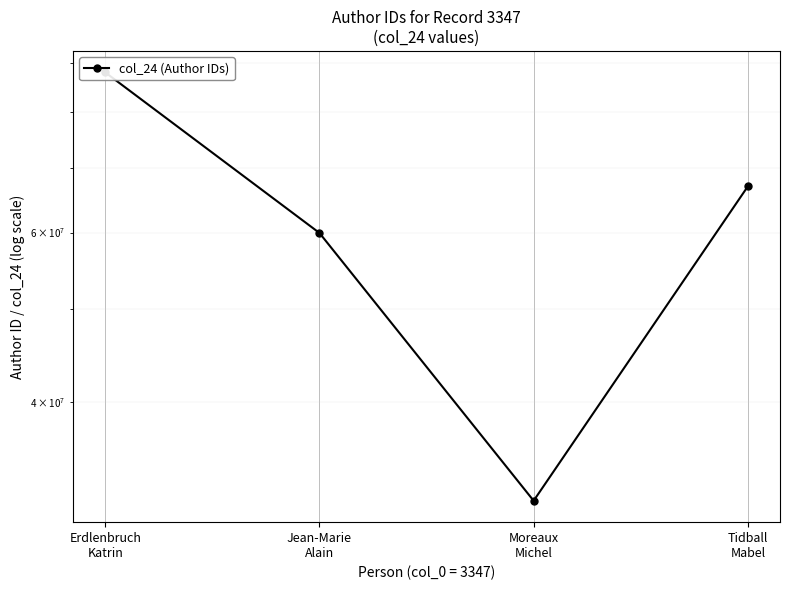

Is it true that the value at Jean-Marie
Alain is 99867211?

False